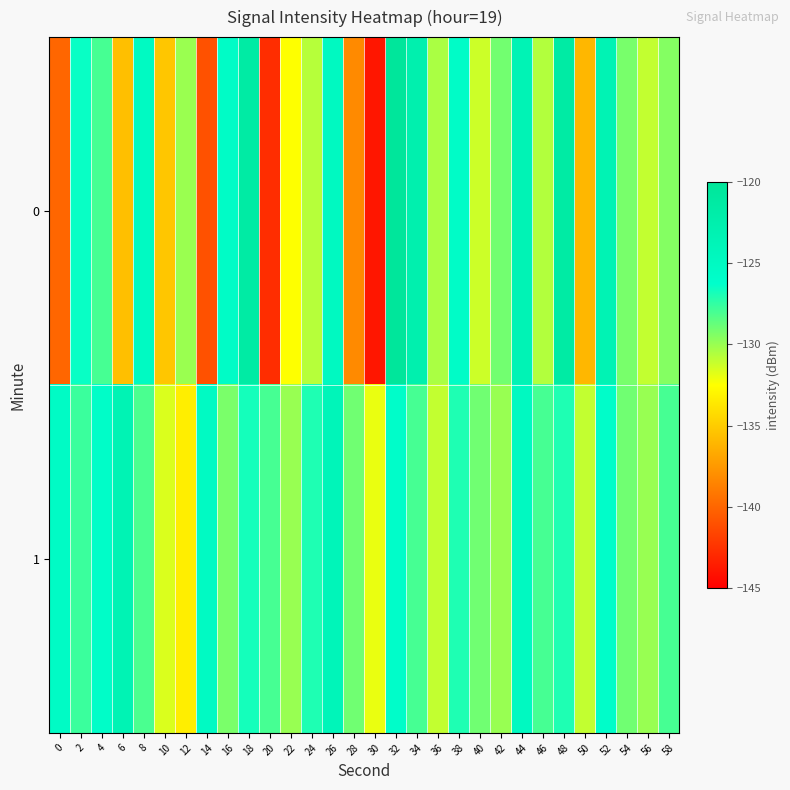

List the series in order of their overall mean, highest first.

1, 0